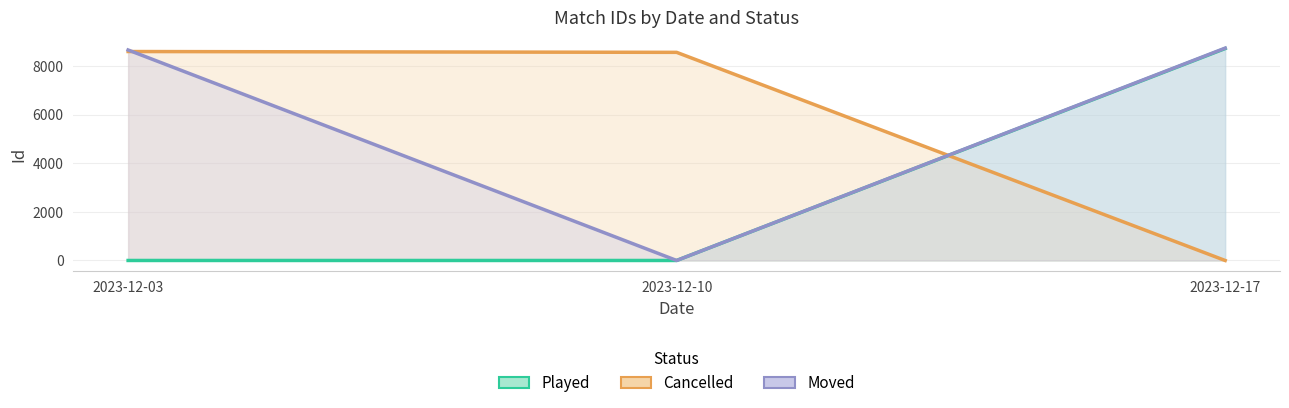

At 2023-12-10, list the series in order from largest to smallest.

Cancelled, Played, Moved